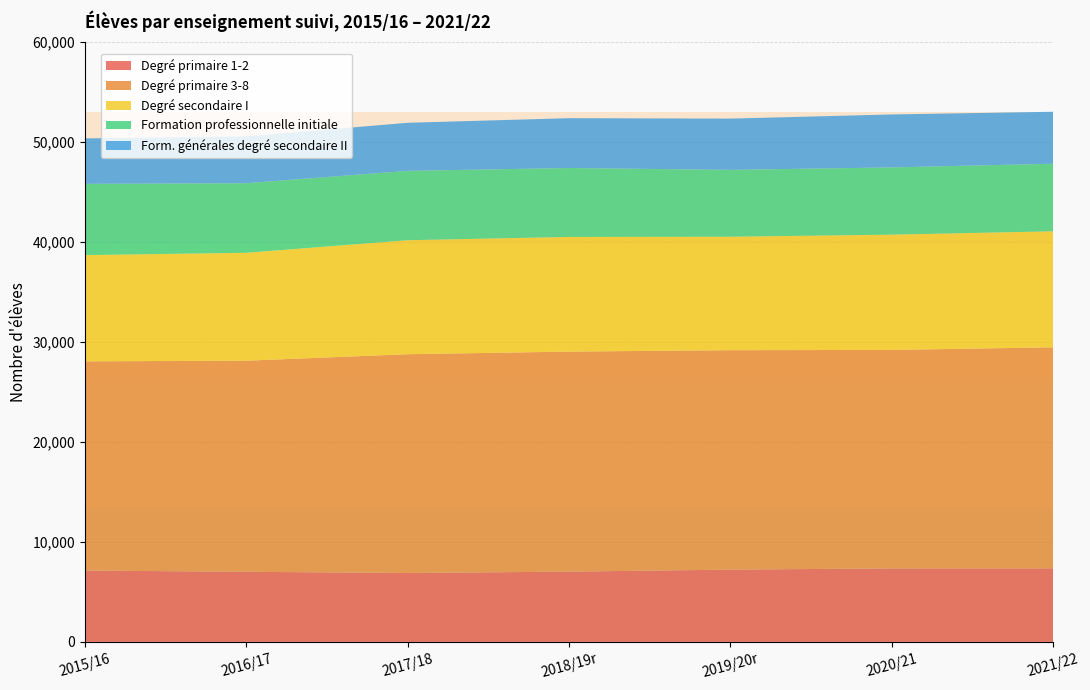

Reading left to right, list all the values displayed in this chart.

Degré primaire 1-2: 2015/16=7130	2016/17=7008	2017/18=6888	2018/19r=7023	2019/20r=7224	2020/21=7346	2021/22=7350
Degré primaire 3-8: 2015/16=20908	2016/17=21095	2017/18=21862	2018/19r=21990	2019/20r=21928	2020/21=21834	2021/22=22090
Degré secondaire I: 2015/16=10616	2016/17=10783	2017/18=11393	2018/19r=11456	2019/20r=11340	2020/21=11519	2021/22=11595
Formation professionnelle initiale: 2015/16=7119	2016/17=6953	2017/18=6931	2018/19r=6890	2019/20r=6682	2020/21=6719	2021/22=6749
Form. générales degré secondaire II: 2015/16=4544	2016/17=4683	2017/18=4805	2018/19r=4979	2019/20r=5121	2020/21=5292	2021/22=5198